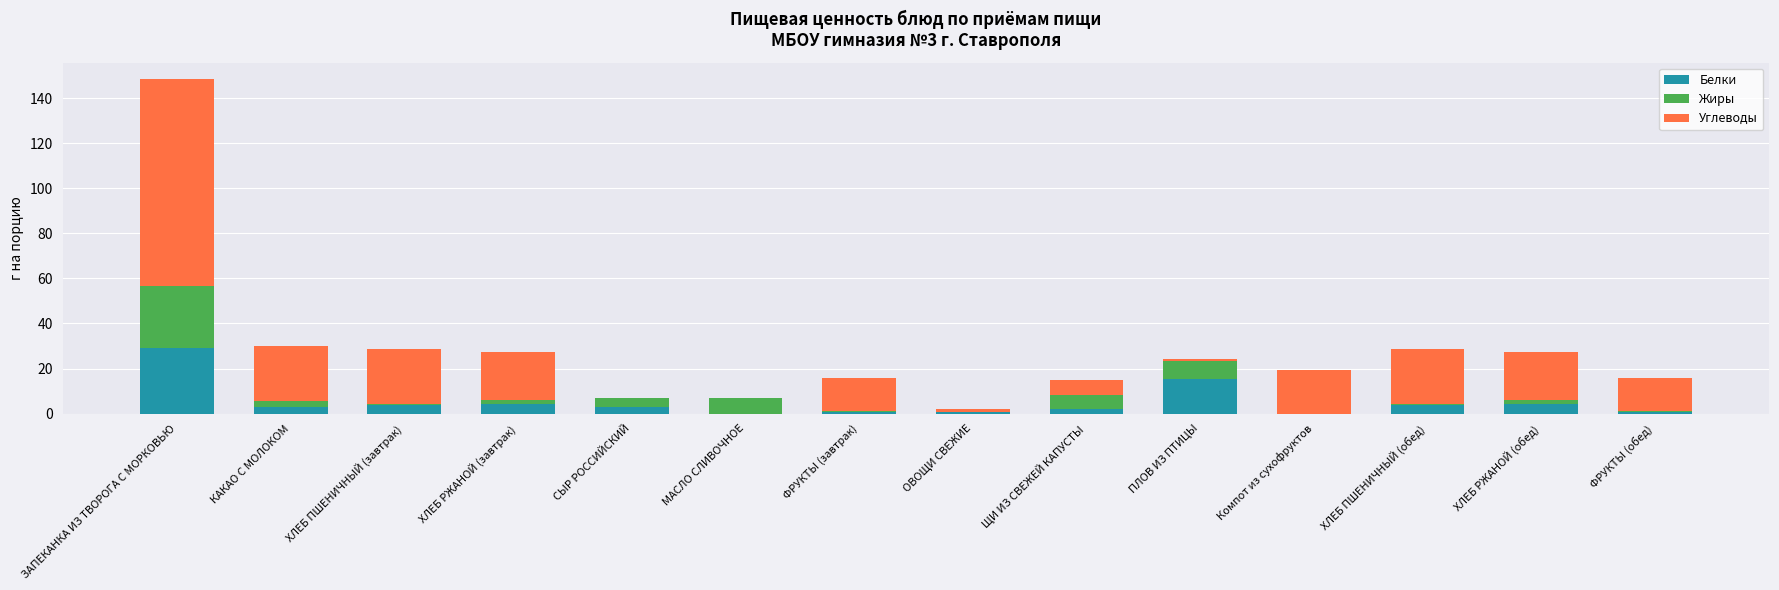

At which category is the sum across all series the highest?

ЗАПЕКАНКА ИЗ ТВОРОГА С МОРКОВЬЮ